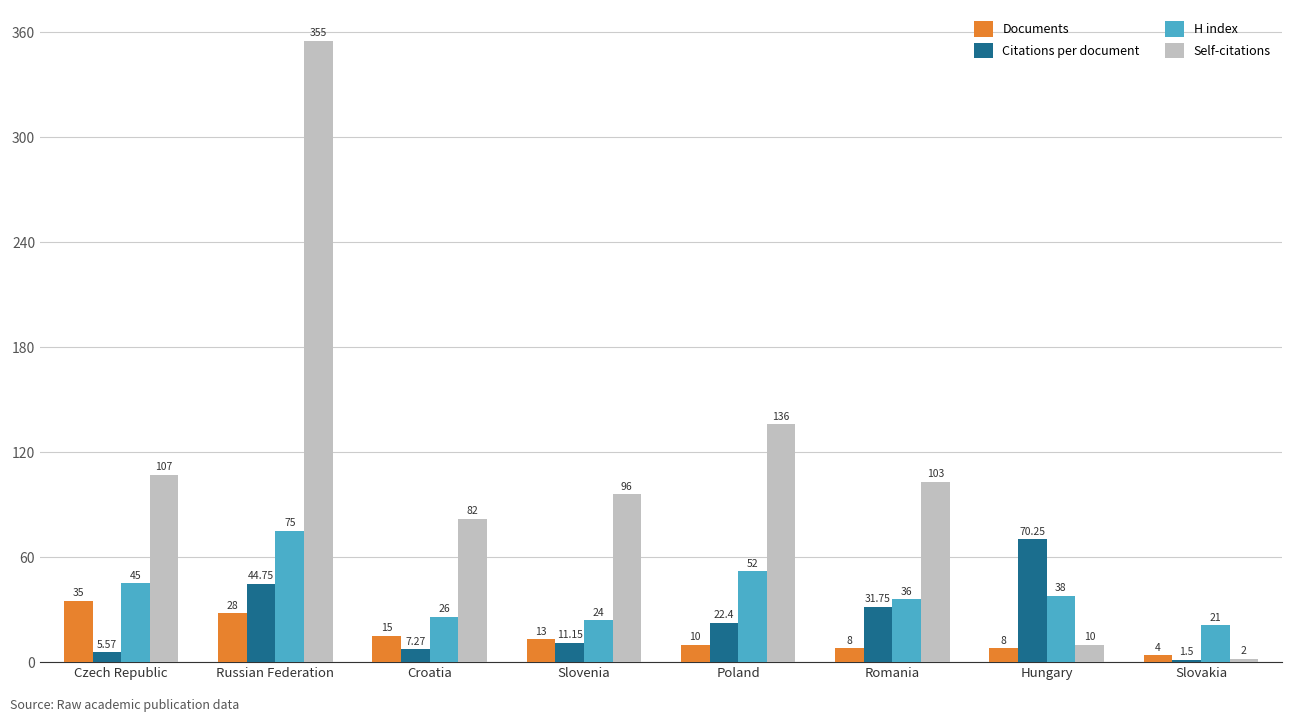

What is the smallest value displayed?

1.5